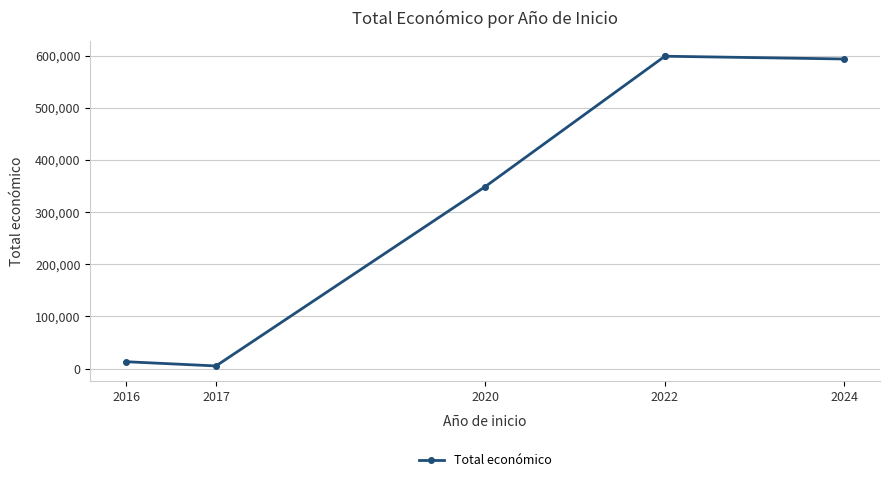

The value at 2017 is 8311. True or false?

False